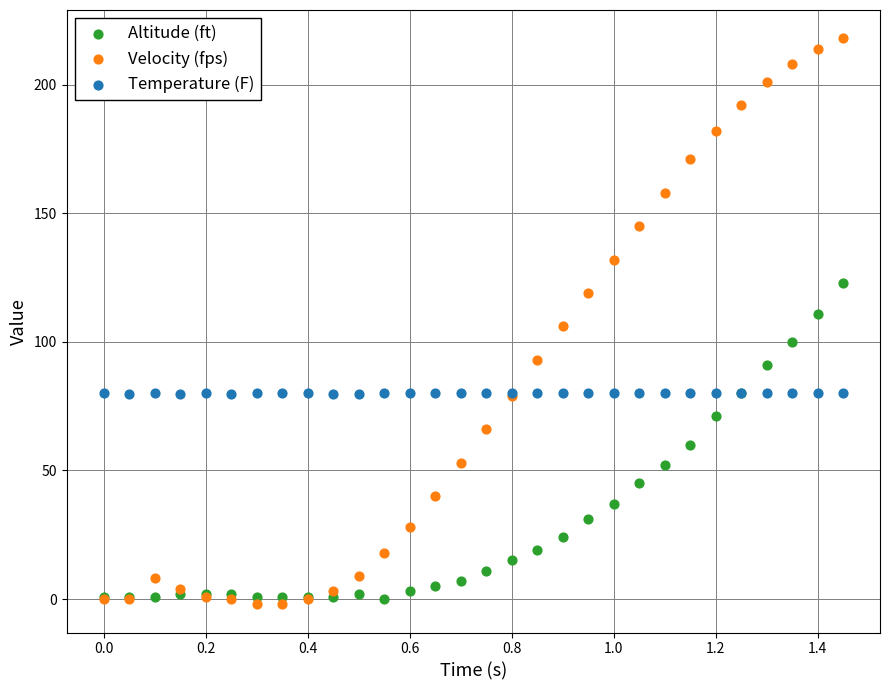

Which series contains the highest Y value?

Velocity (fps)